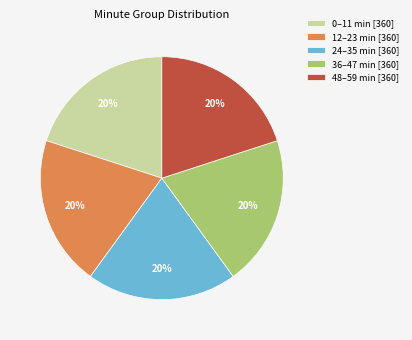

Do 12–23 min [360] and 24–35 min [360] together represent more than half of the pie?

No